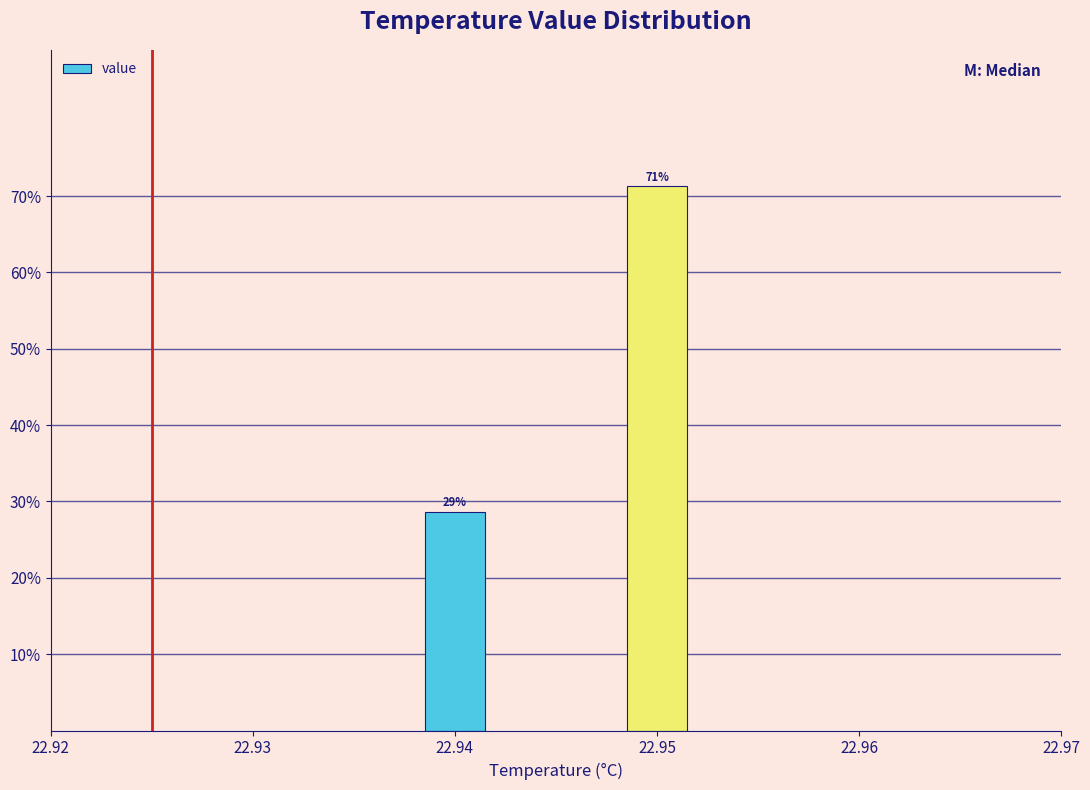

List the labels in order of value, smallest first.

22.94, 22.95